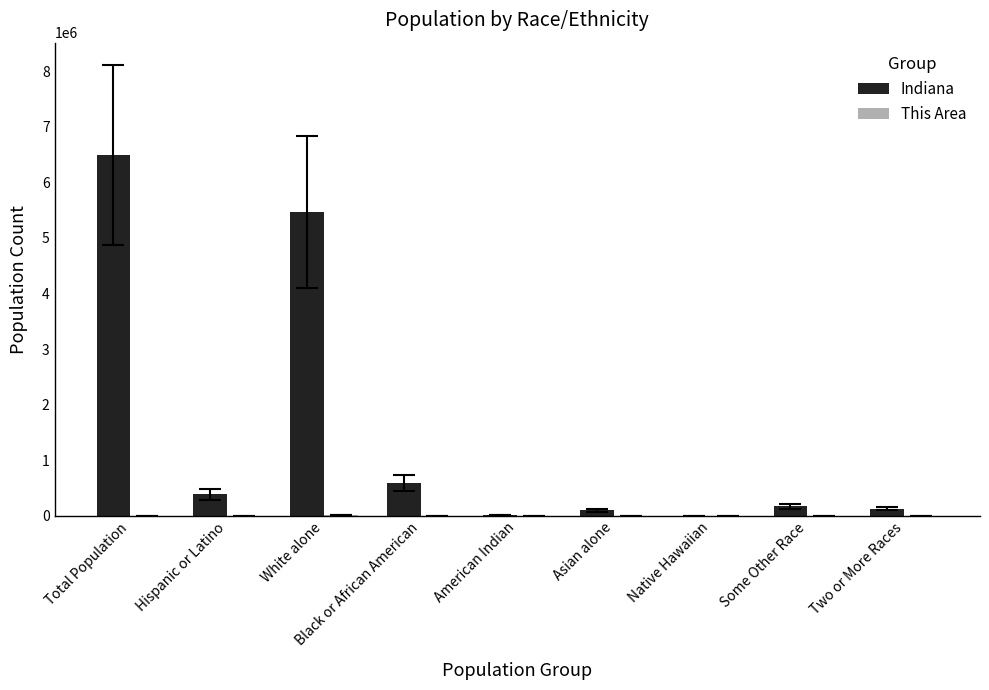

At which category is the sum across all series the highest?

Total Population